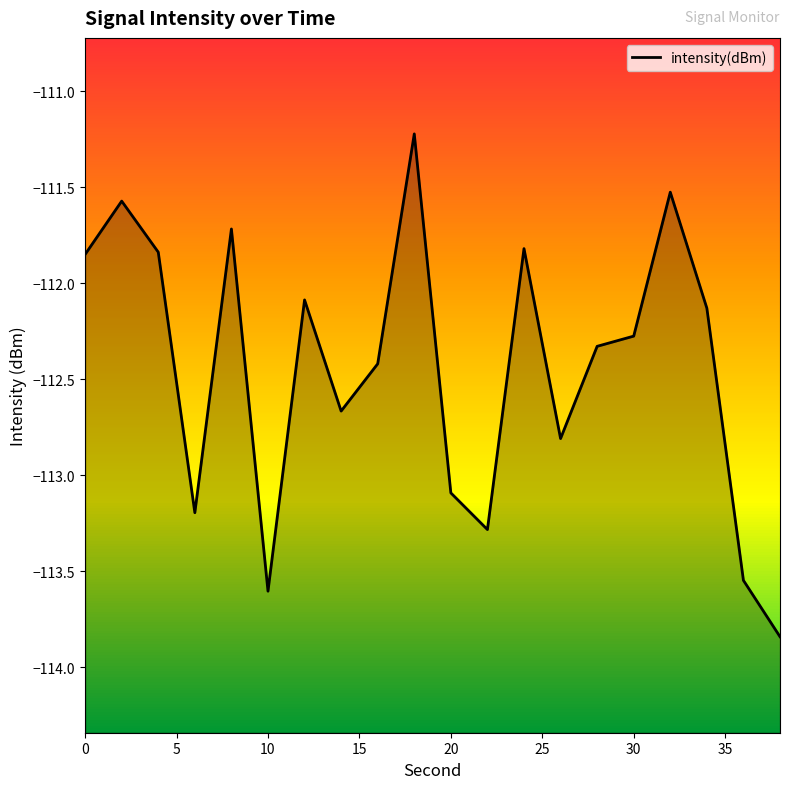

List the labels in order of value, smallest first.

38, 10, 36, 22, 6, 20, 26, 14, 16, 28, 30, 34, 12, 0, 4, 24, 8, 2, 32, 18